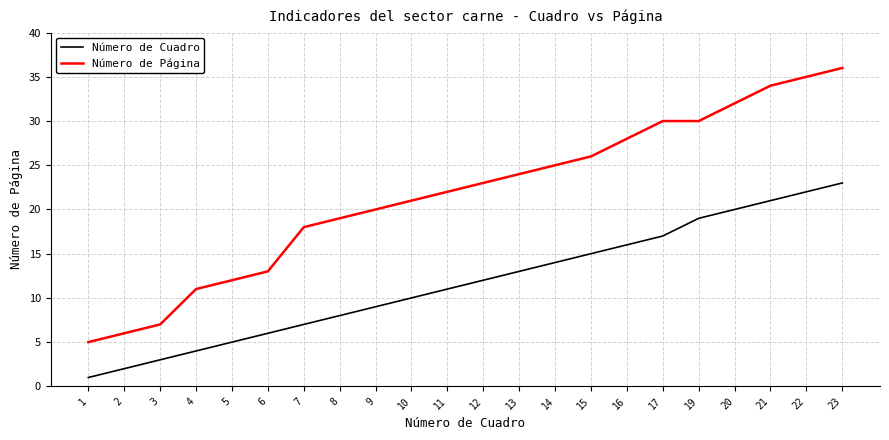

True or false: Número de Página and Número de Cuadro cross at least once.

False